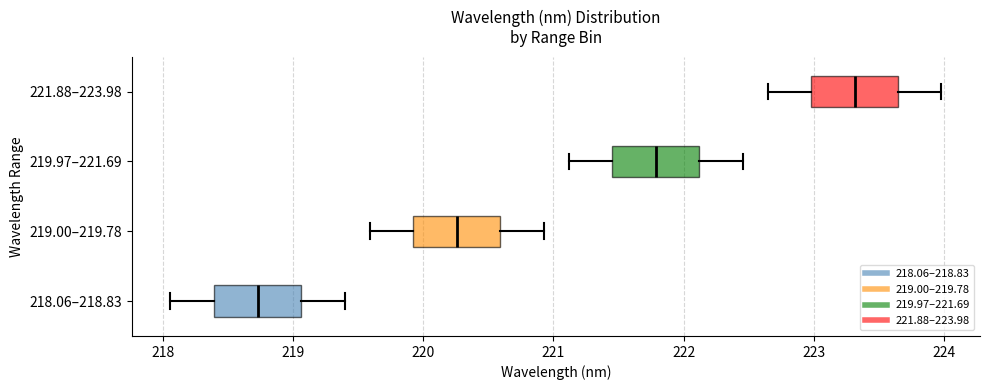

Where does the right whisker of the box for 221.88–223.98 end on the x-axis? The values are not printed on the chart, so give them approximately, as read against the axis.

224.0